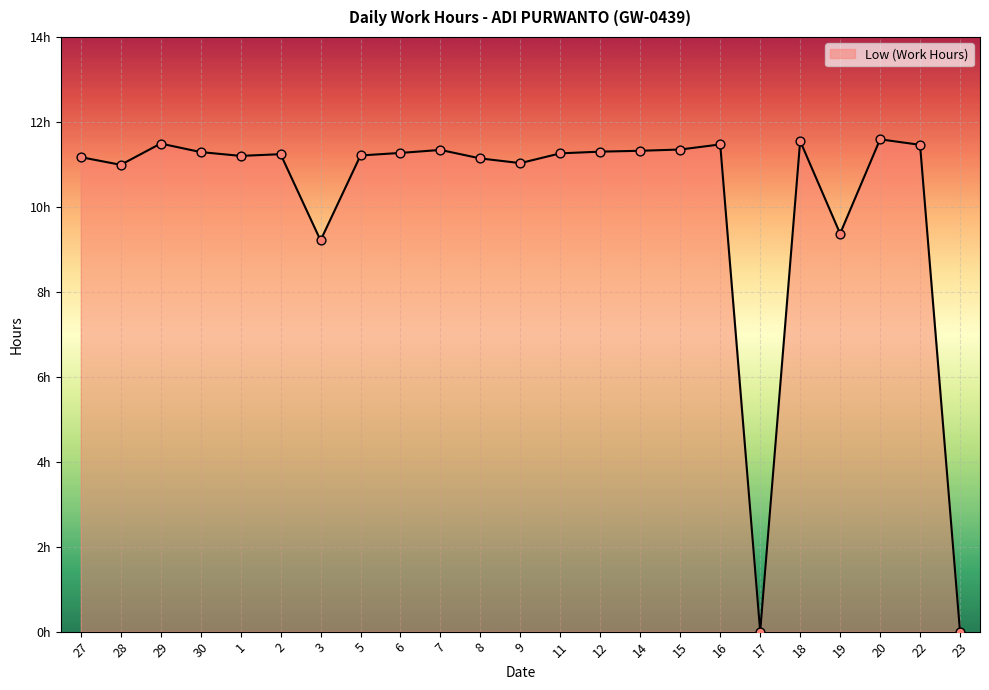

What is the change in value from 29 to 2?

-0.2